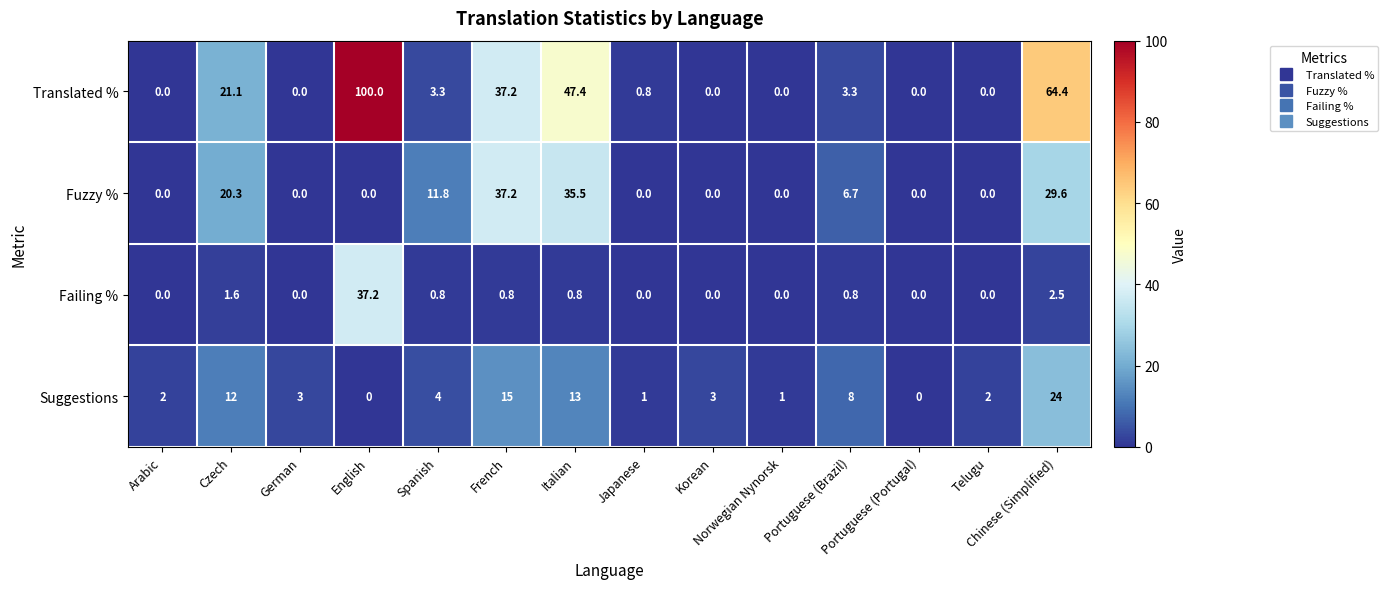

What is the difference between the highest and lowest values at German?

3.0